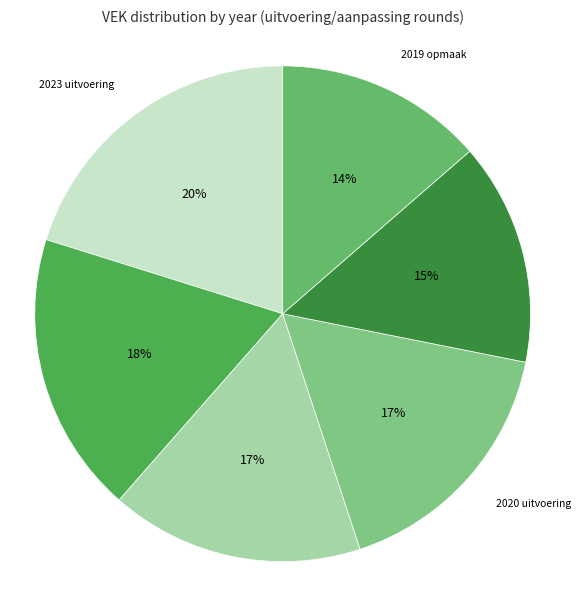

What is the smallest slice in the pie chart?

2019 opmaak